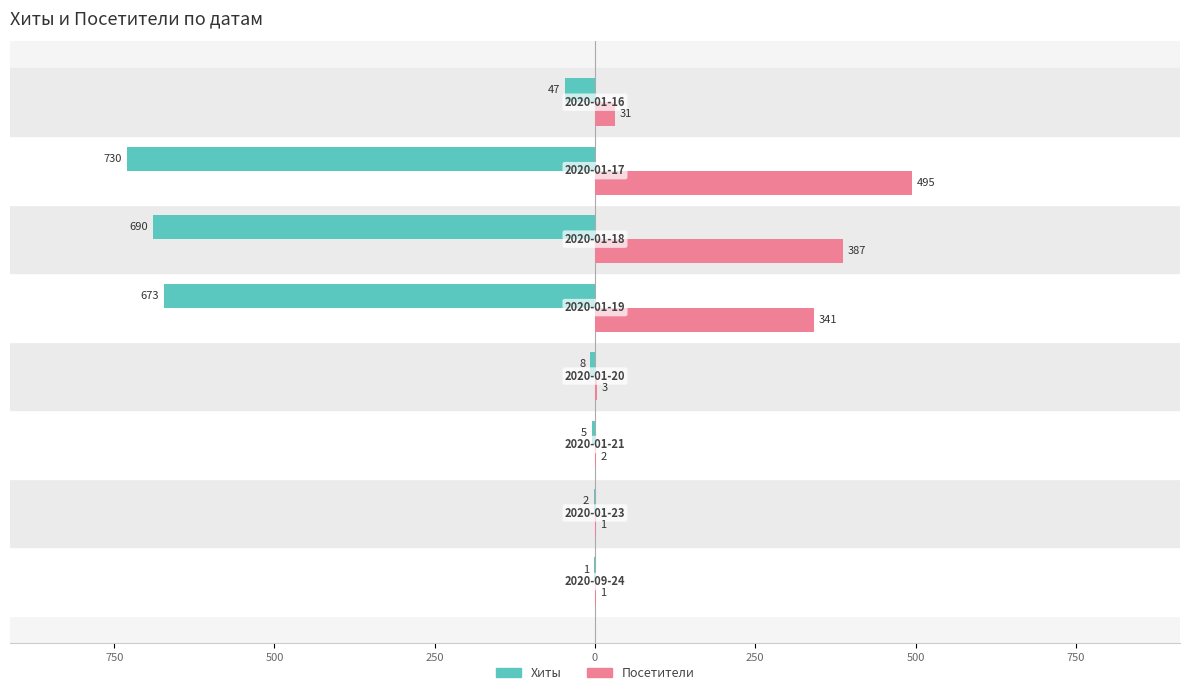

What are all the series names shown in the legend?

Хиты, Посетители